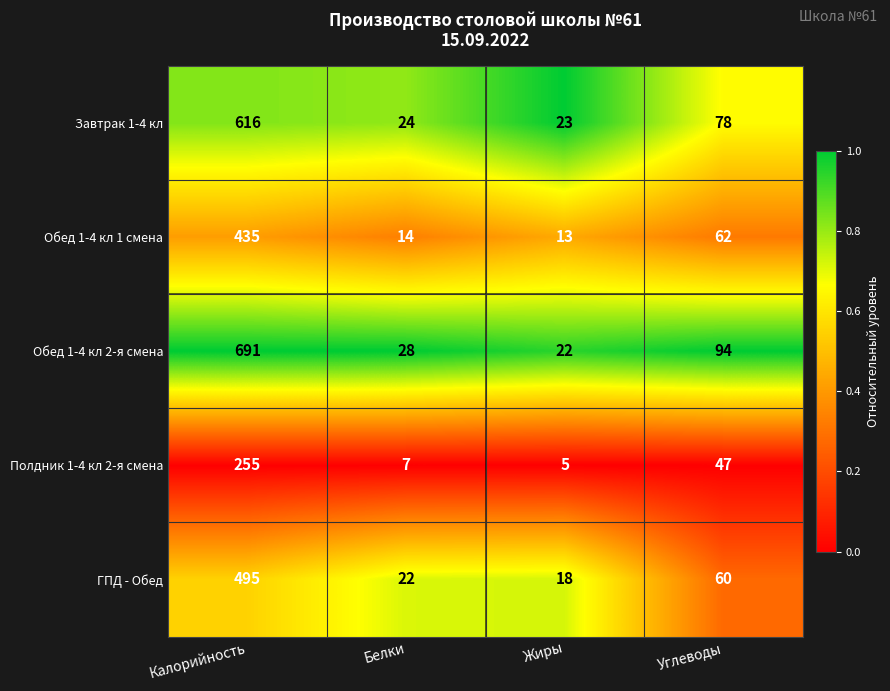

The ГПД - Обед series shows 495 at Калорийность. True or false?

True